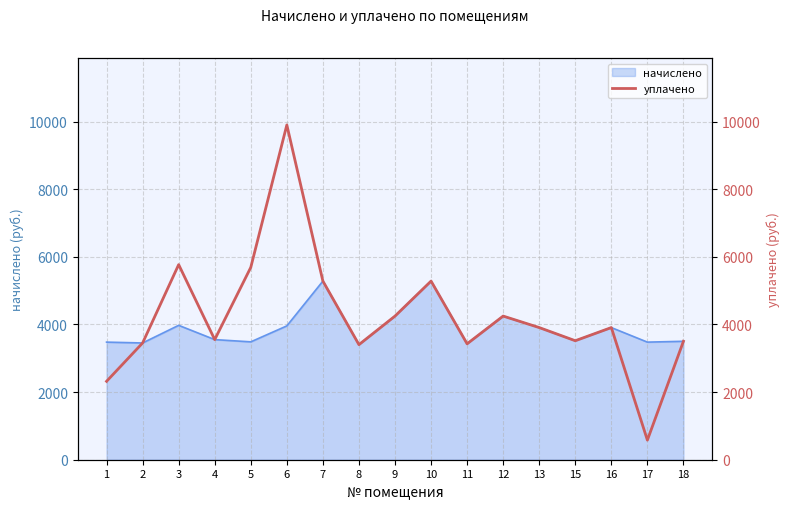

The value of начислено at 18 is 5650.6. True or false?

False